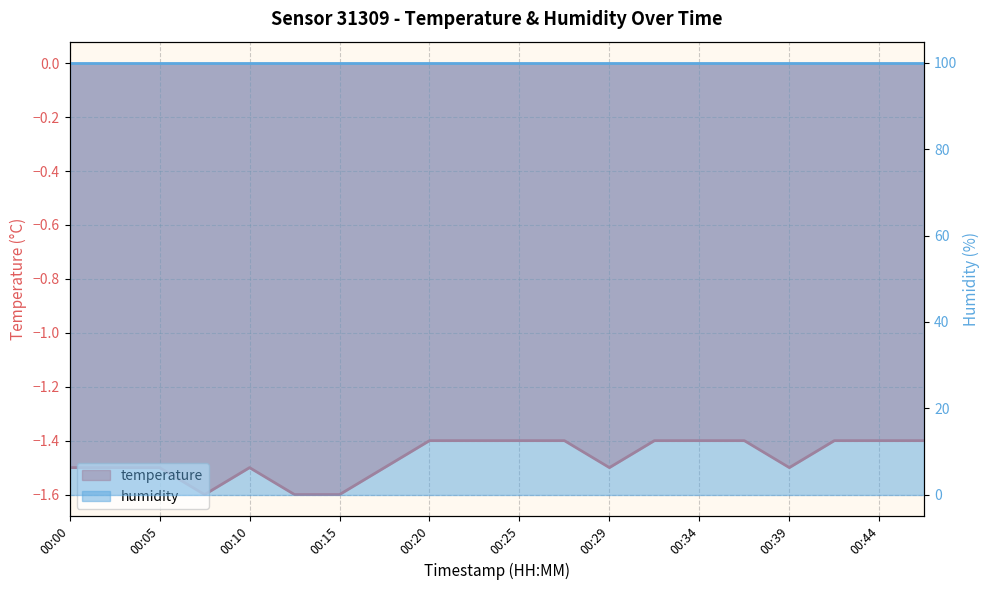

What is the sum of the values at 00:12 and 00:37?

-3.0